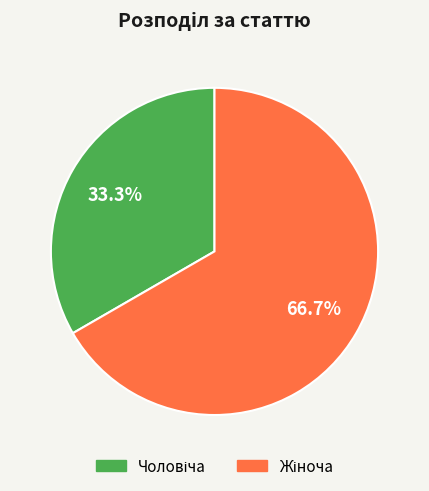

Is there any slice that represents more than half of the pie?

Yes